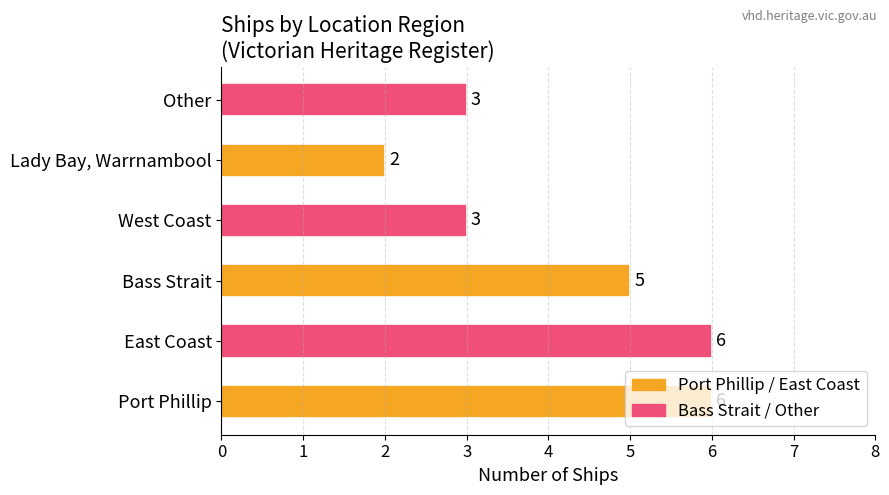

Is it true that the value at Bass Strait is 2?

False